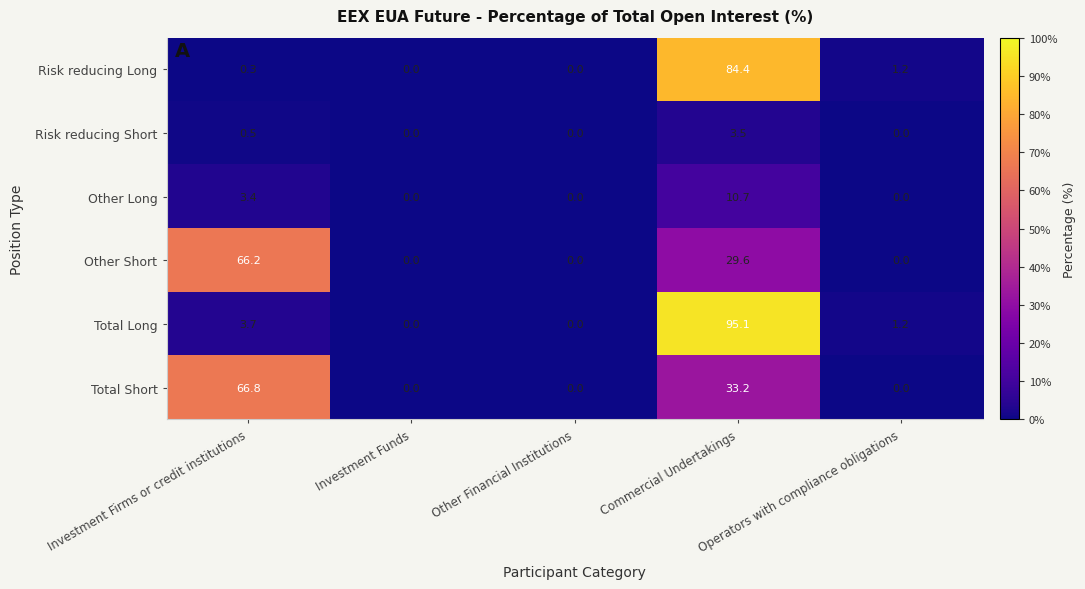

How many data points in Total Long are above 1?

3